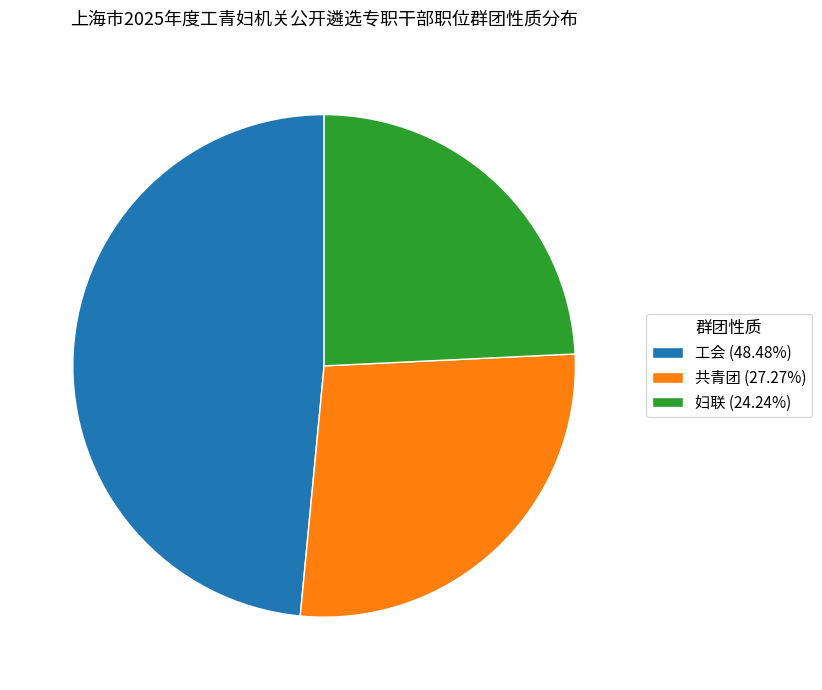

Which has a higher value, 共青团 or 工会?

工会